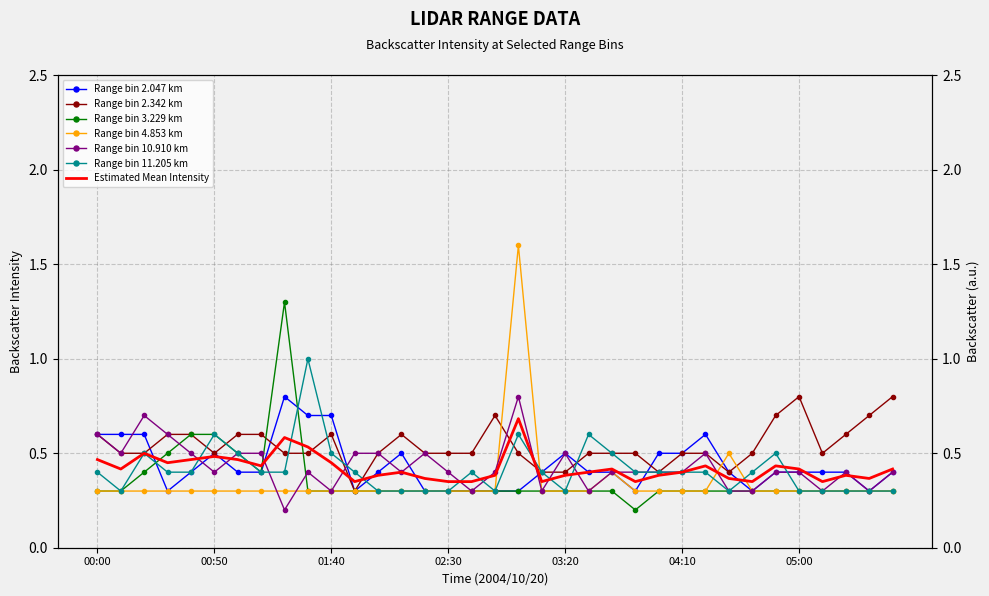

At which category does the chart reach its minimum across all series?

03:50